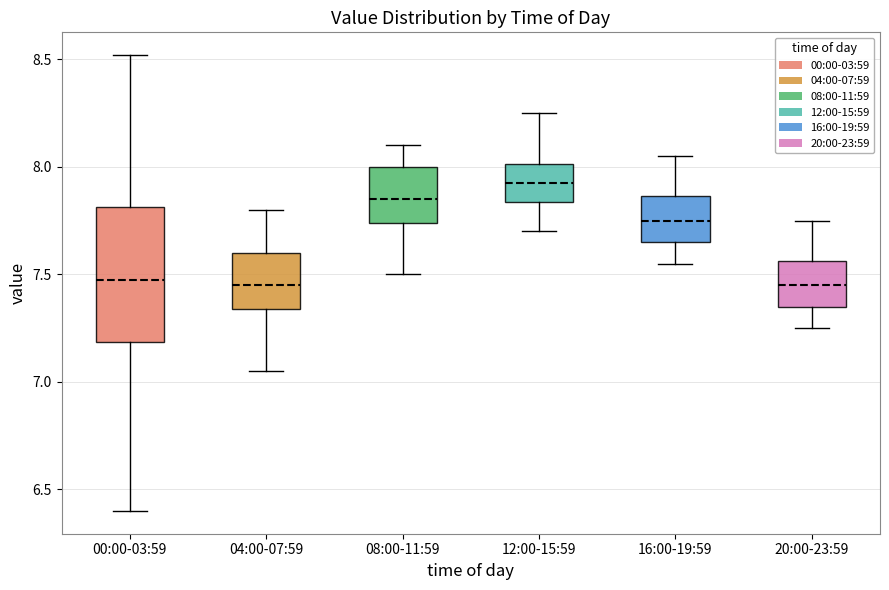

Comparing the boxes themselves (not the whiskers), which one is the tallest?

00:00-03:59